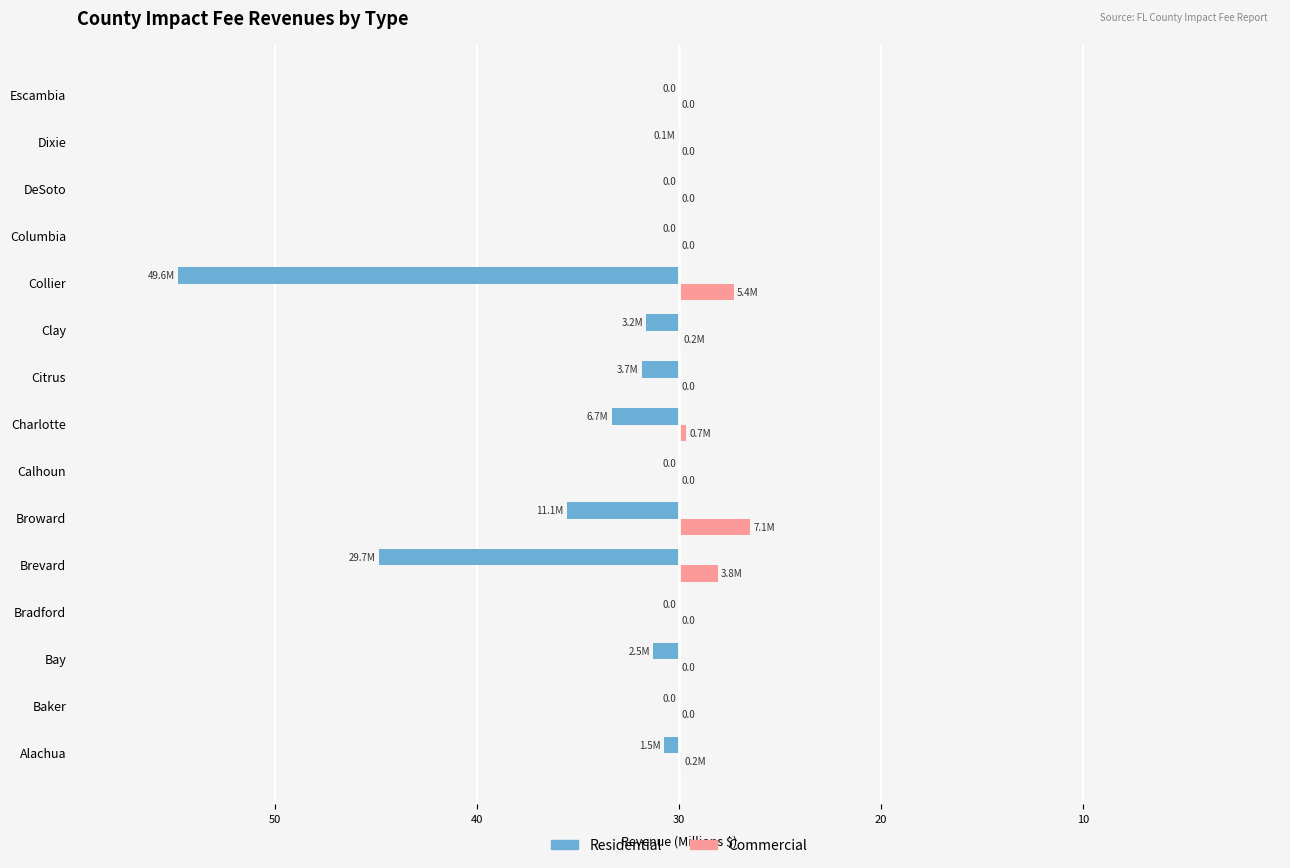

What are all the series names shown in the legend?

Residential, Commercial